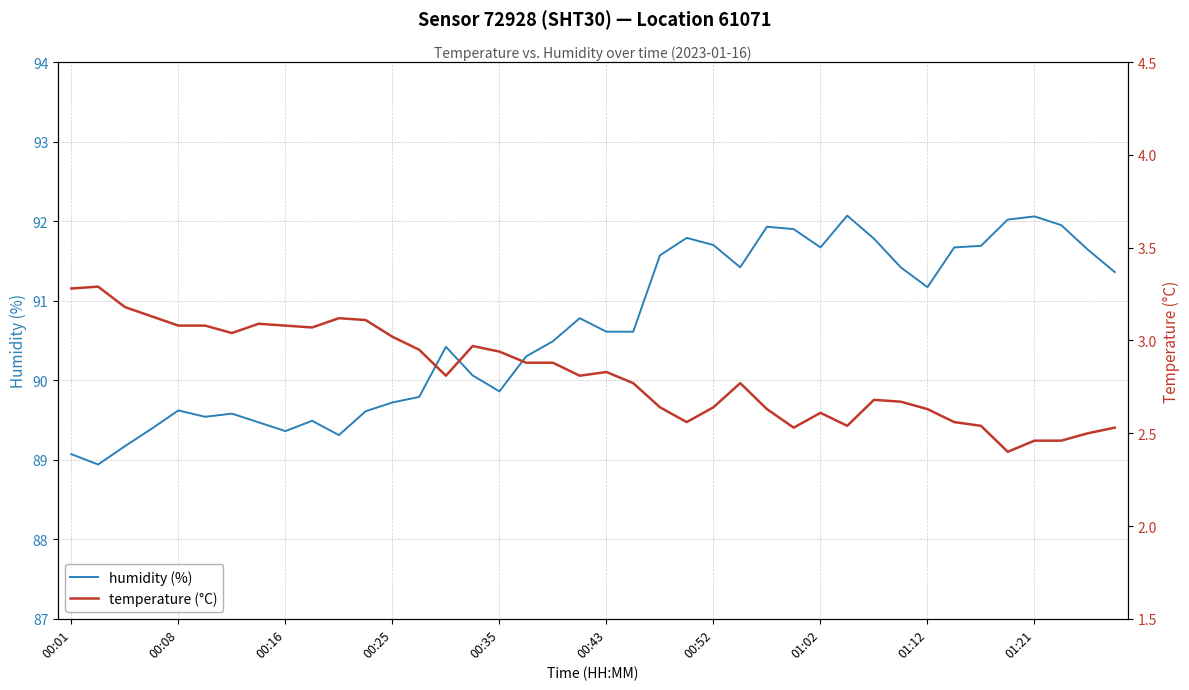

At 00:01, list the series in order from largest to smallest.

humidity, temperature